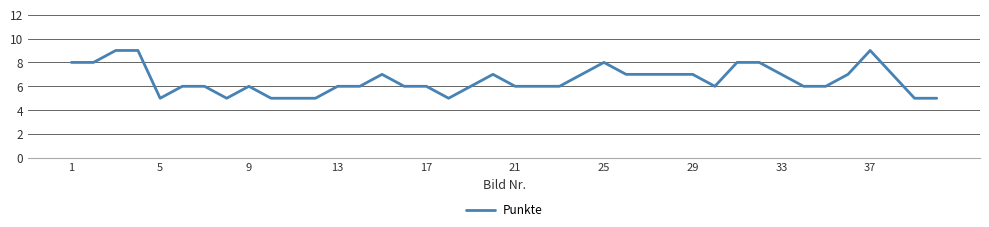

What is the smallest value displayed?

5